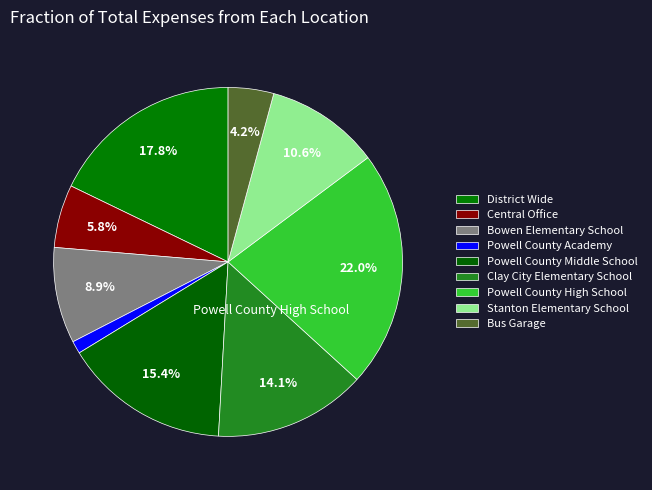

Does Bus Garage represent more than half of the total?

No